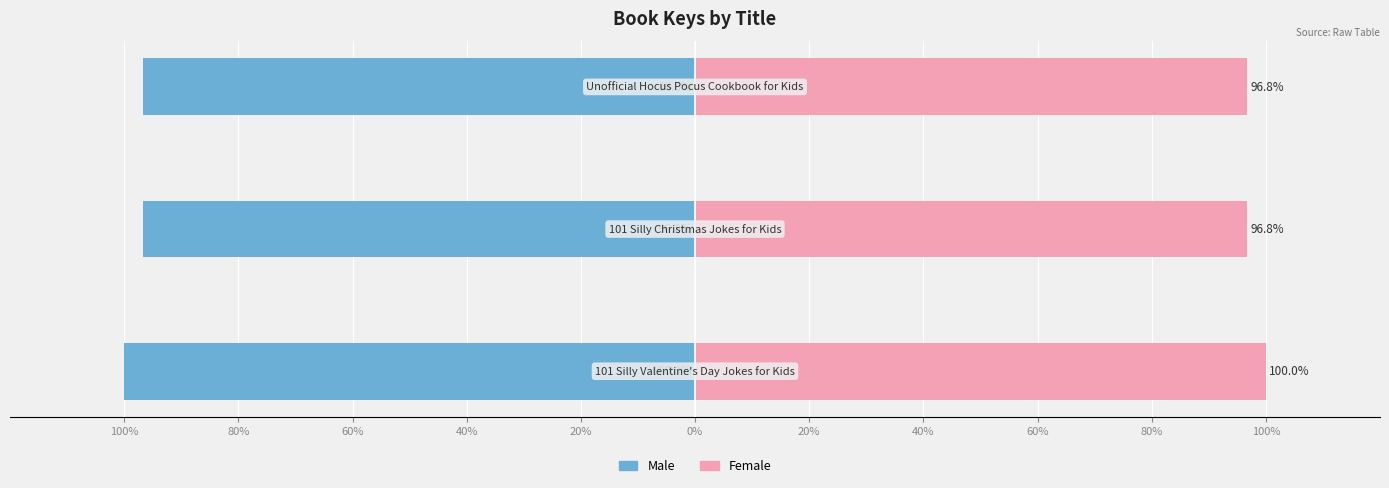

How many categories are shown in the chart?

3